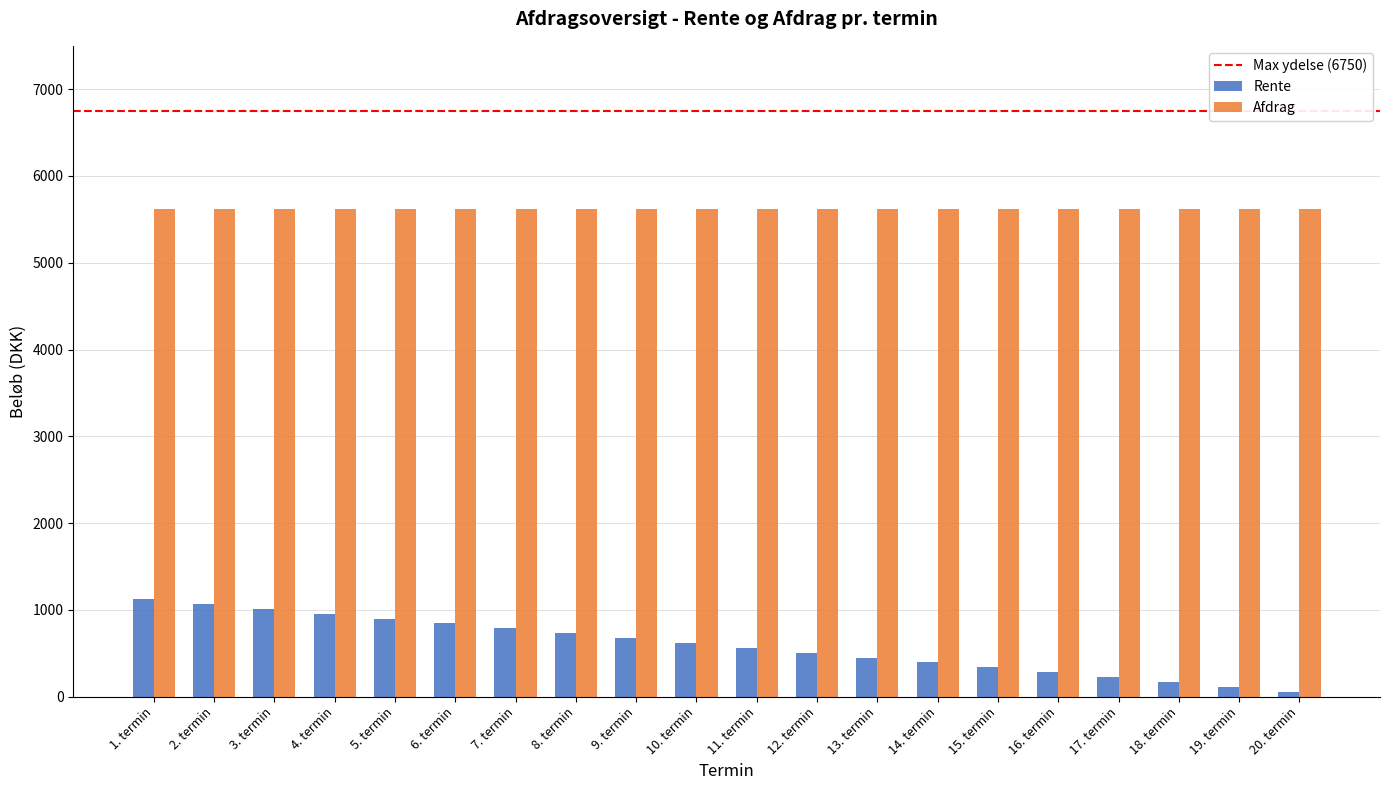

Which series has the widest spread of values?

Rente